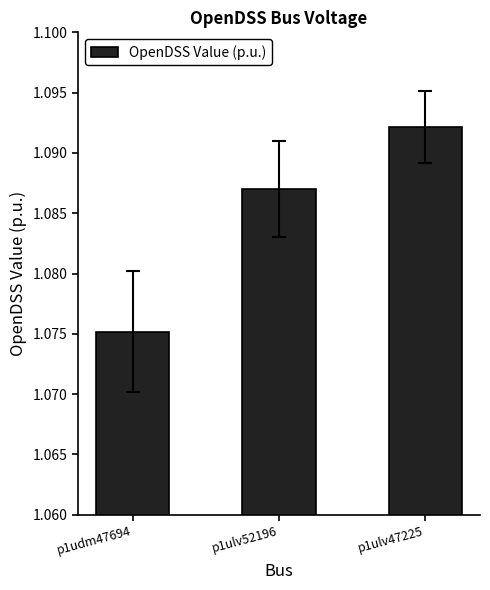

The chart shows a value of 1.8 at p1ulv52196. True or false?

False